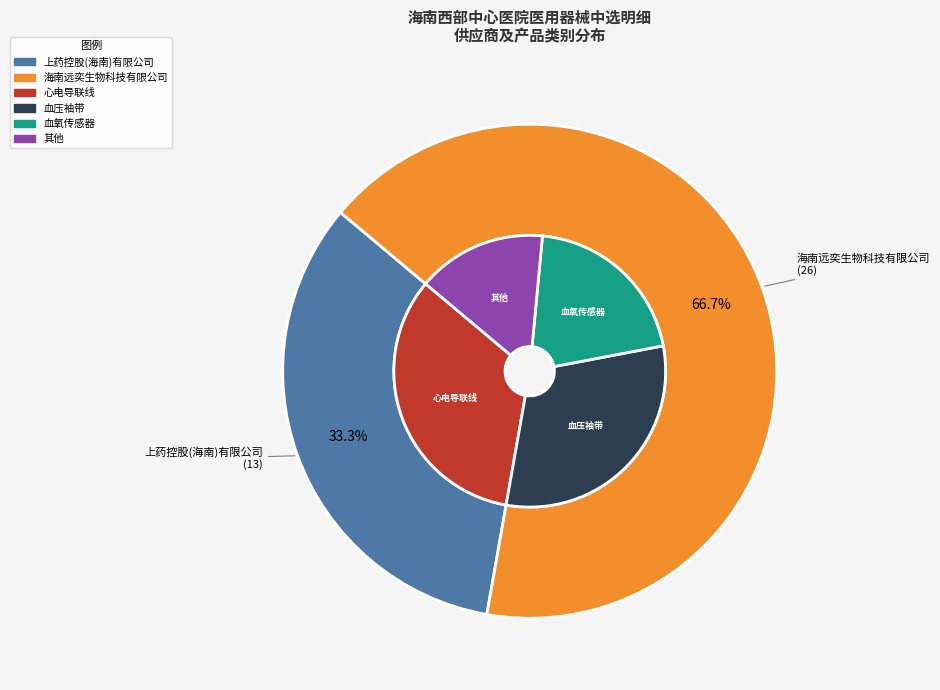

What is the ratio of the value at 上药控股(海南)有限公司 to the value at 海南远奕生物科技有限公司?

0.5